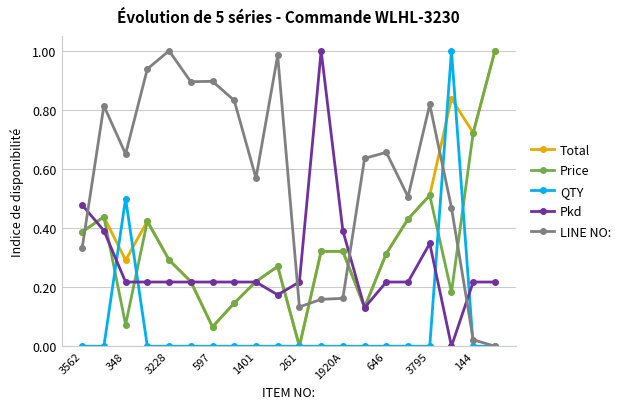

True or false: LINE NO: has more than 0 points higher than both neighbors.

True